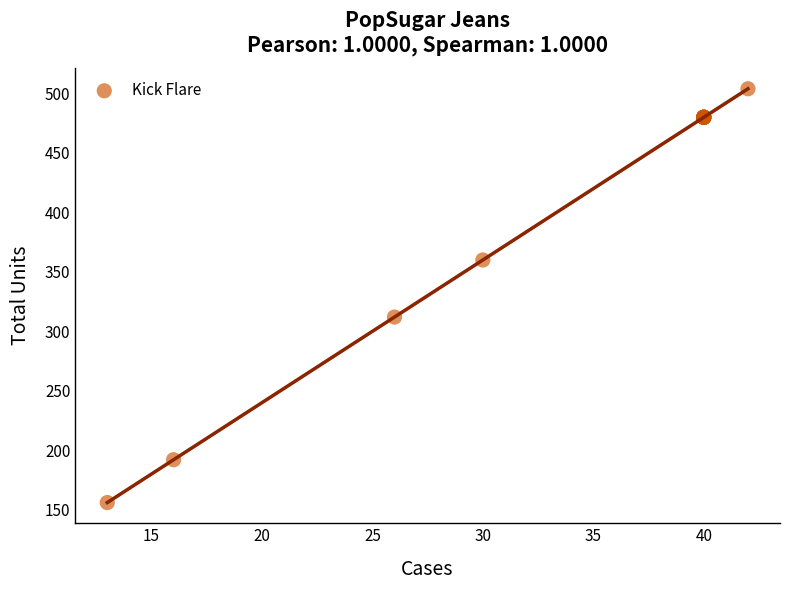

What Y value in the scatter plot is closest to 330?

312